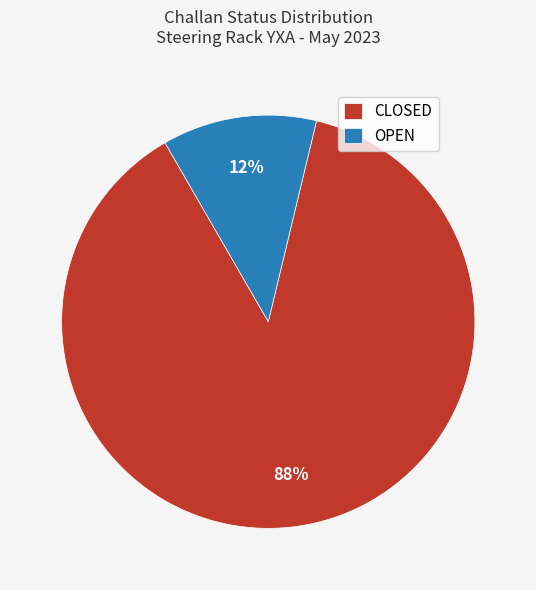

To the nearest percent, what is the combined percentage of OPEN and CLOSED?

100%